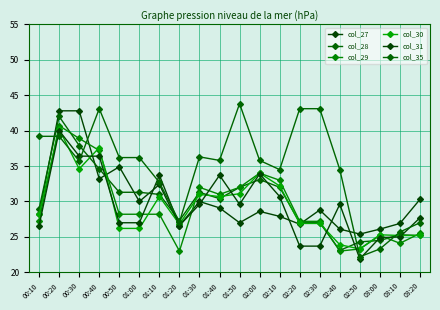

What is the label of the 1st point from the right?

03:20